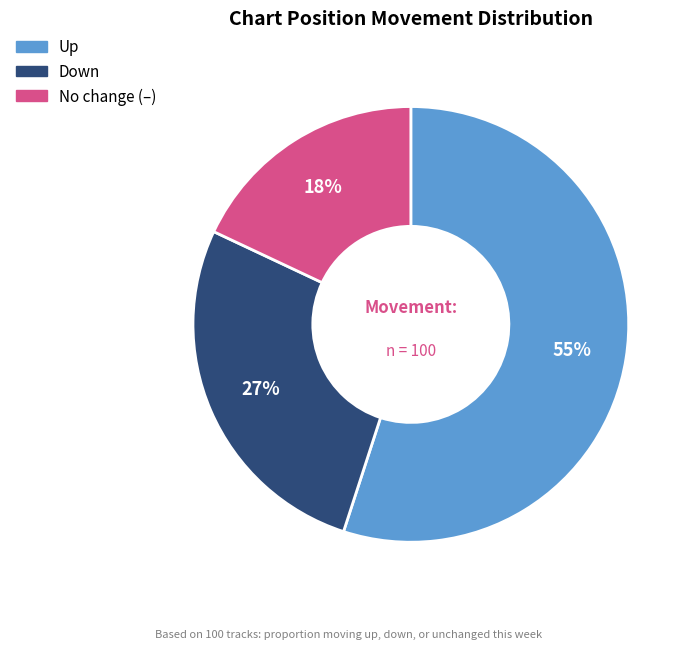

Is there a majority slice in this chart?

Yes